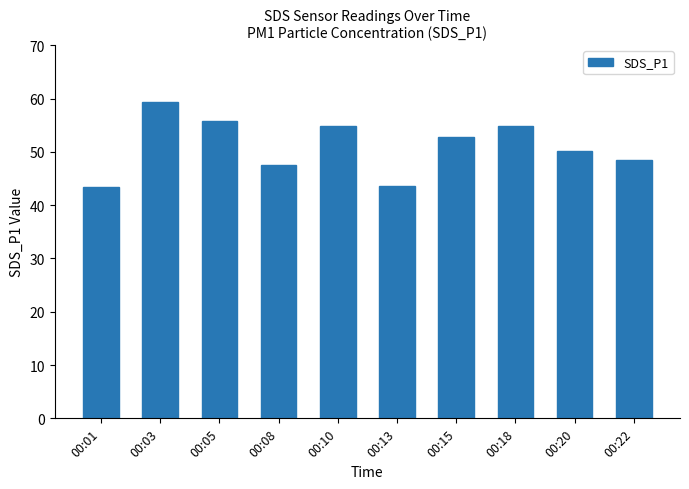

What is the value of the 5th bar from the left?

54.8